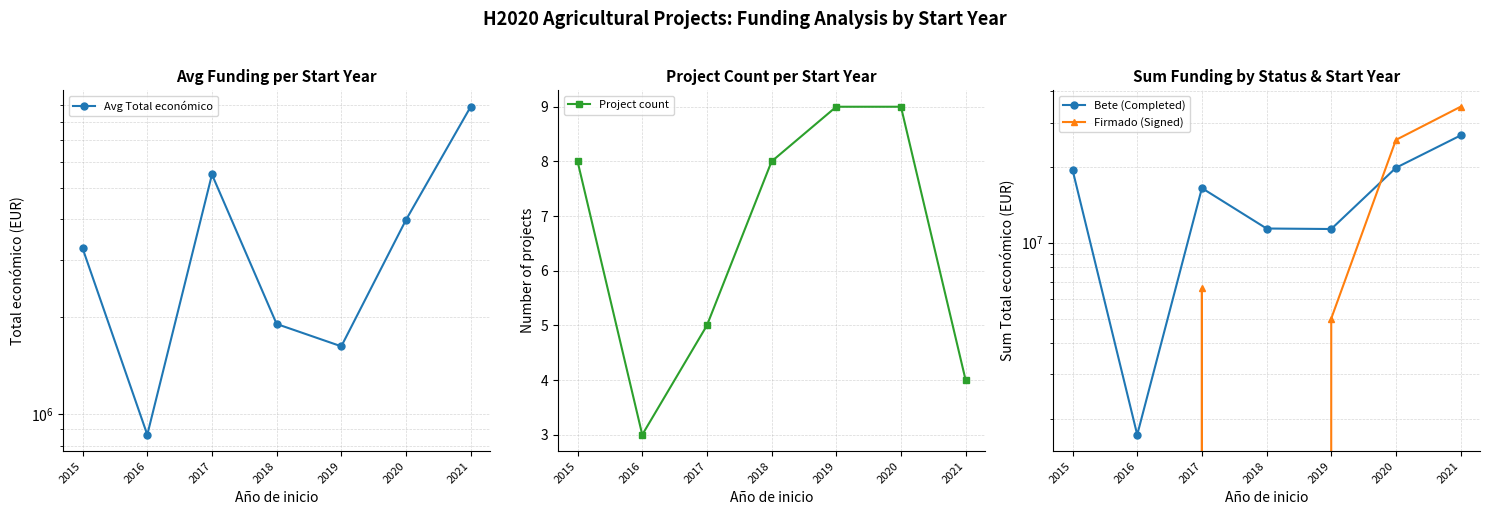

How many values in the Firmado (Signed) series are below 5000000?

3